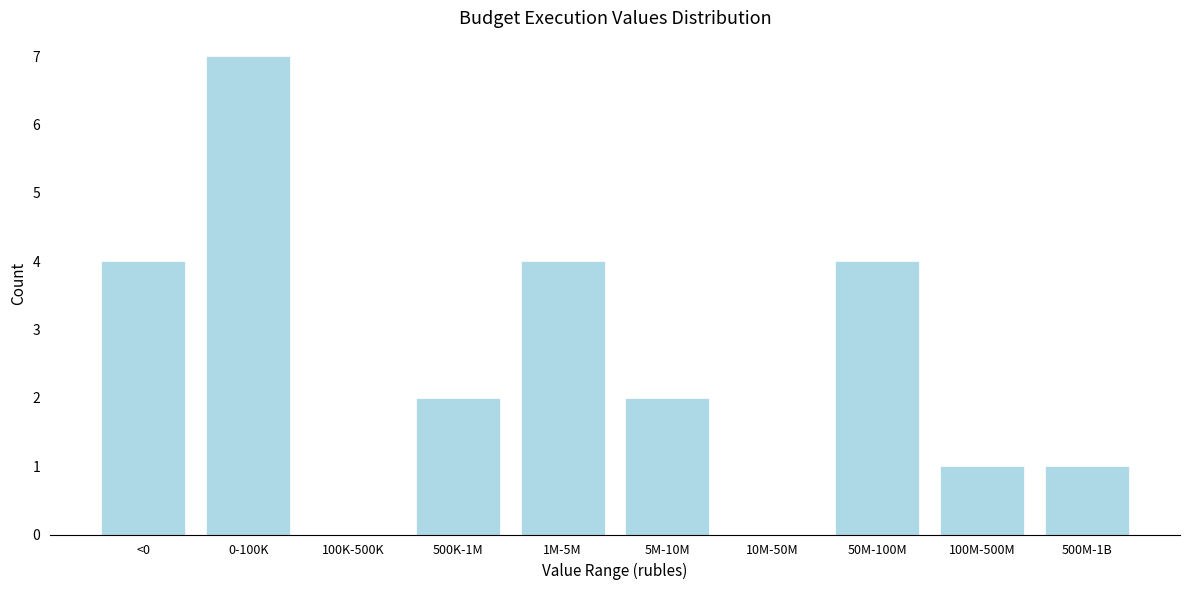

Reading right to left, list all the values displayed in this chart.

500M-1B=1	100M-500M=1	50M-100M=4	10M-50M=0	5M-10M=2	1M-5M=4	500K-1M=2	100K-500K=0	0-100K=7	<0=4